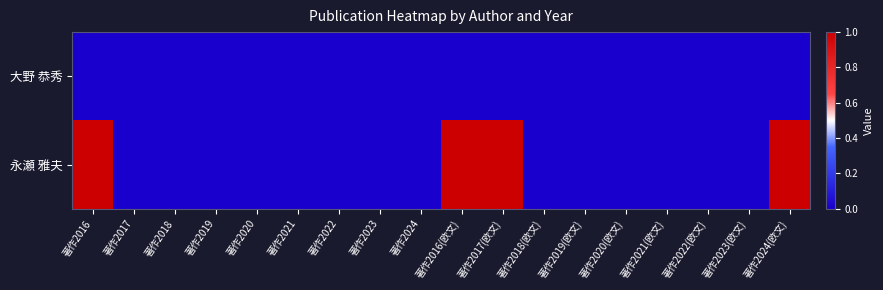

How many data points does each series have?

18